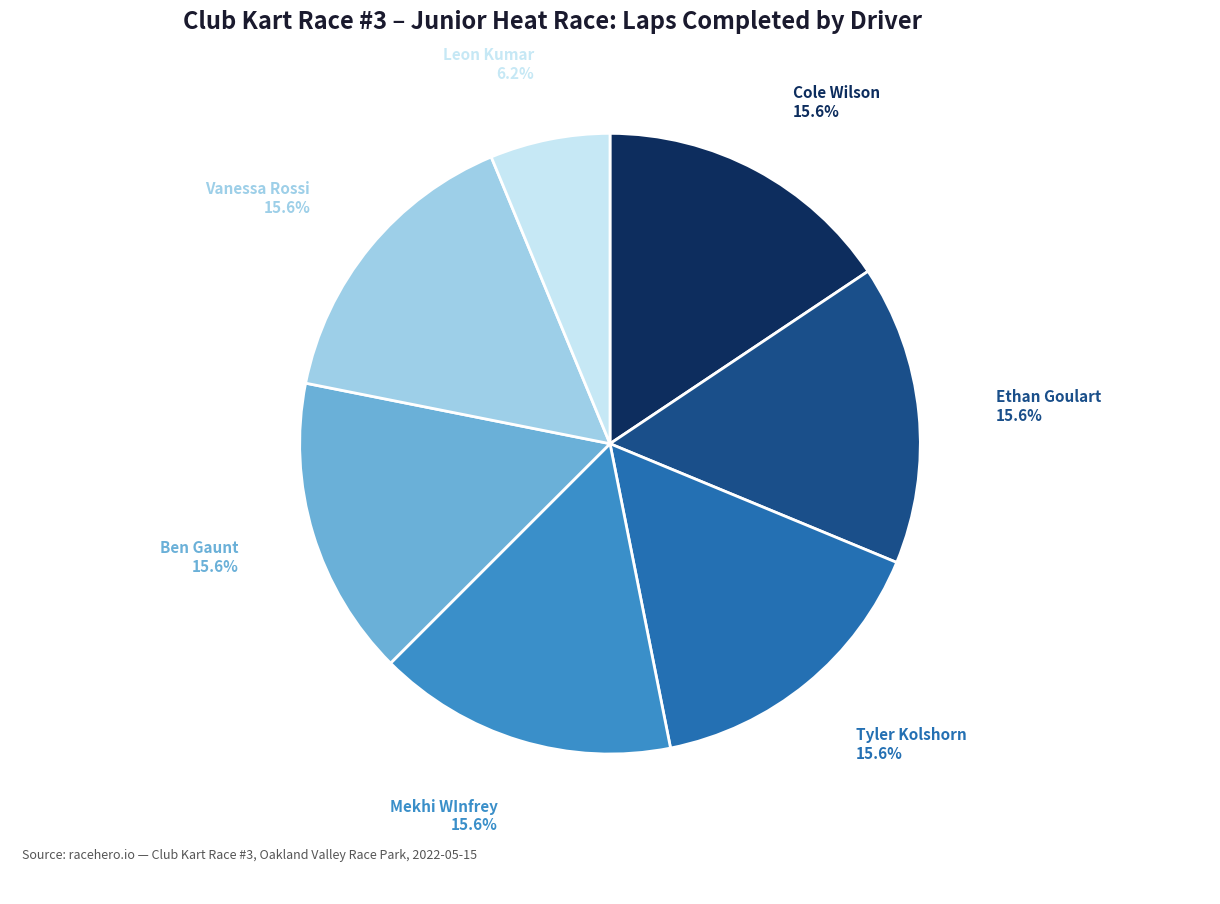

Which slice is the smallest?

Leon Kumar